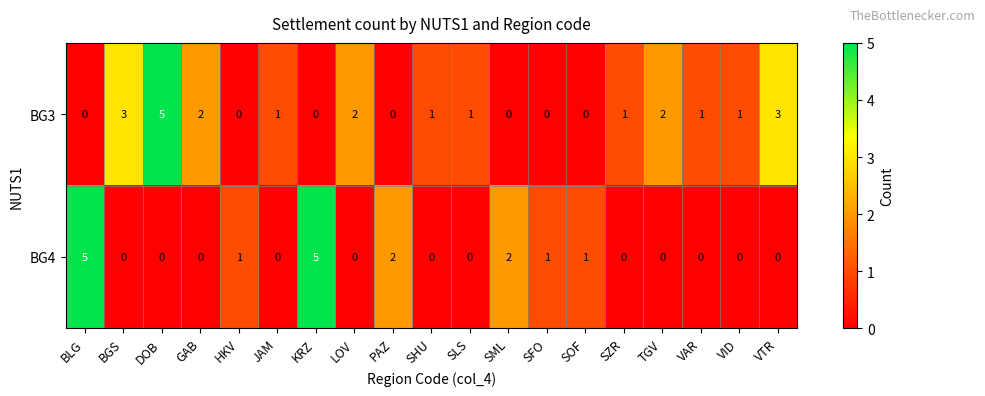

What is the spread (max minus min) of values at SFO?

1